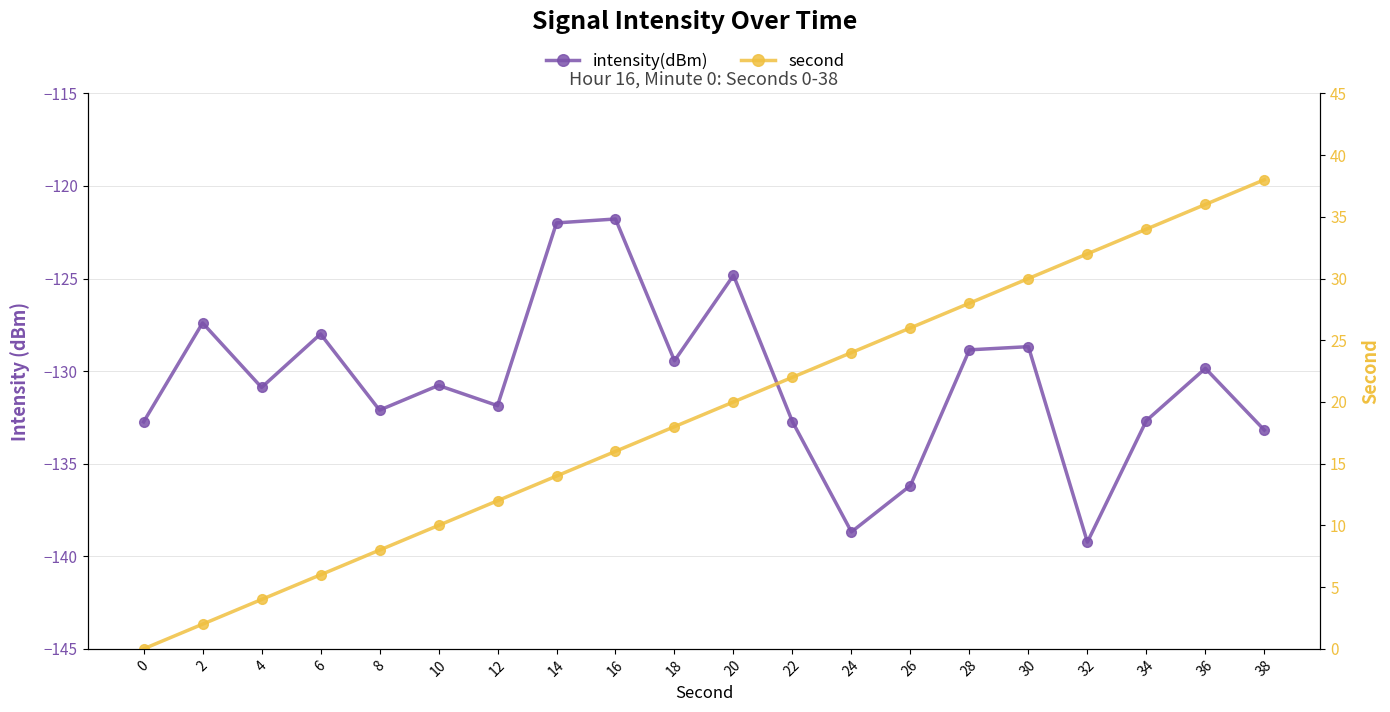

Which series has the largest total across all categories?

second